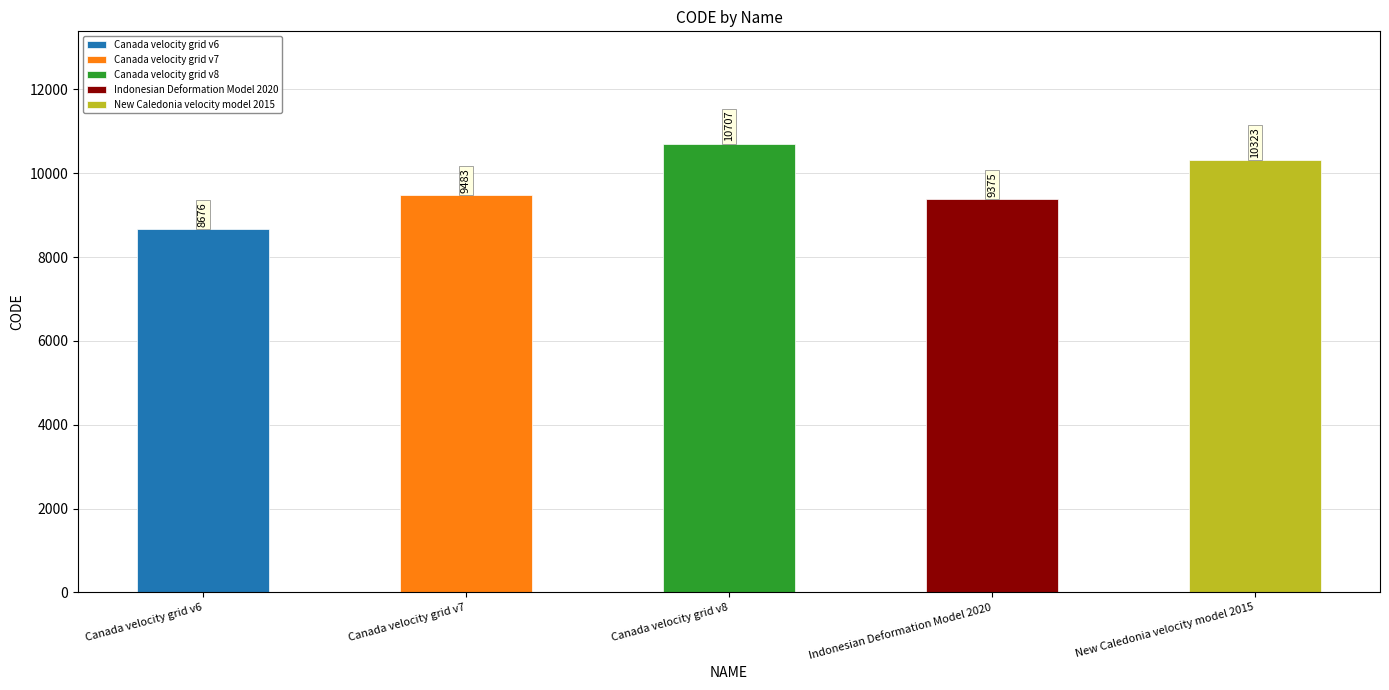

The chart shows a value of 9483 at Canada velocity grid v7. True or false?

True